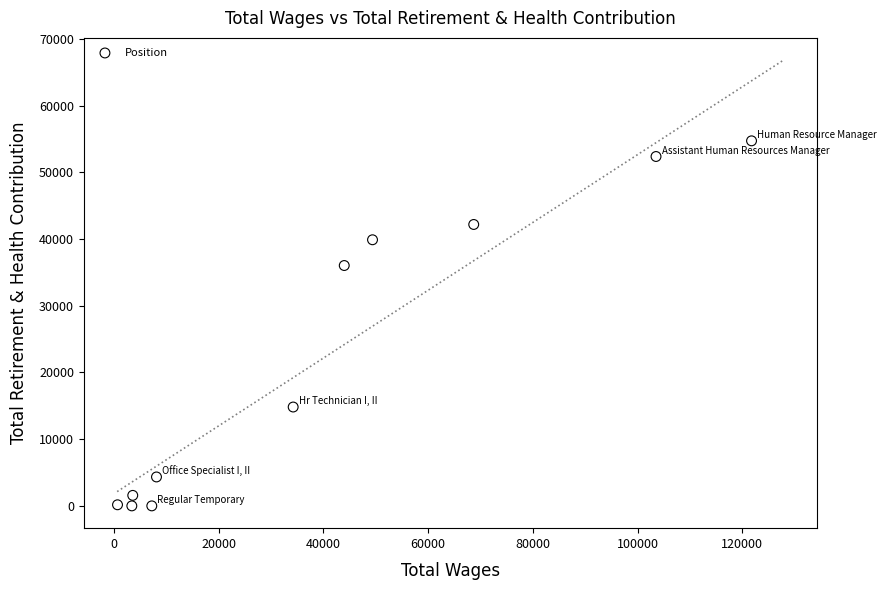

What is the range of Y values (max minus min)?

54716